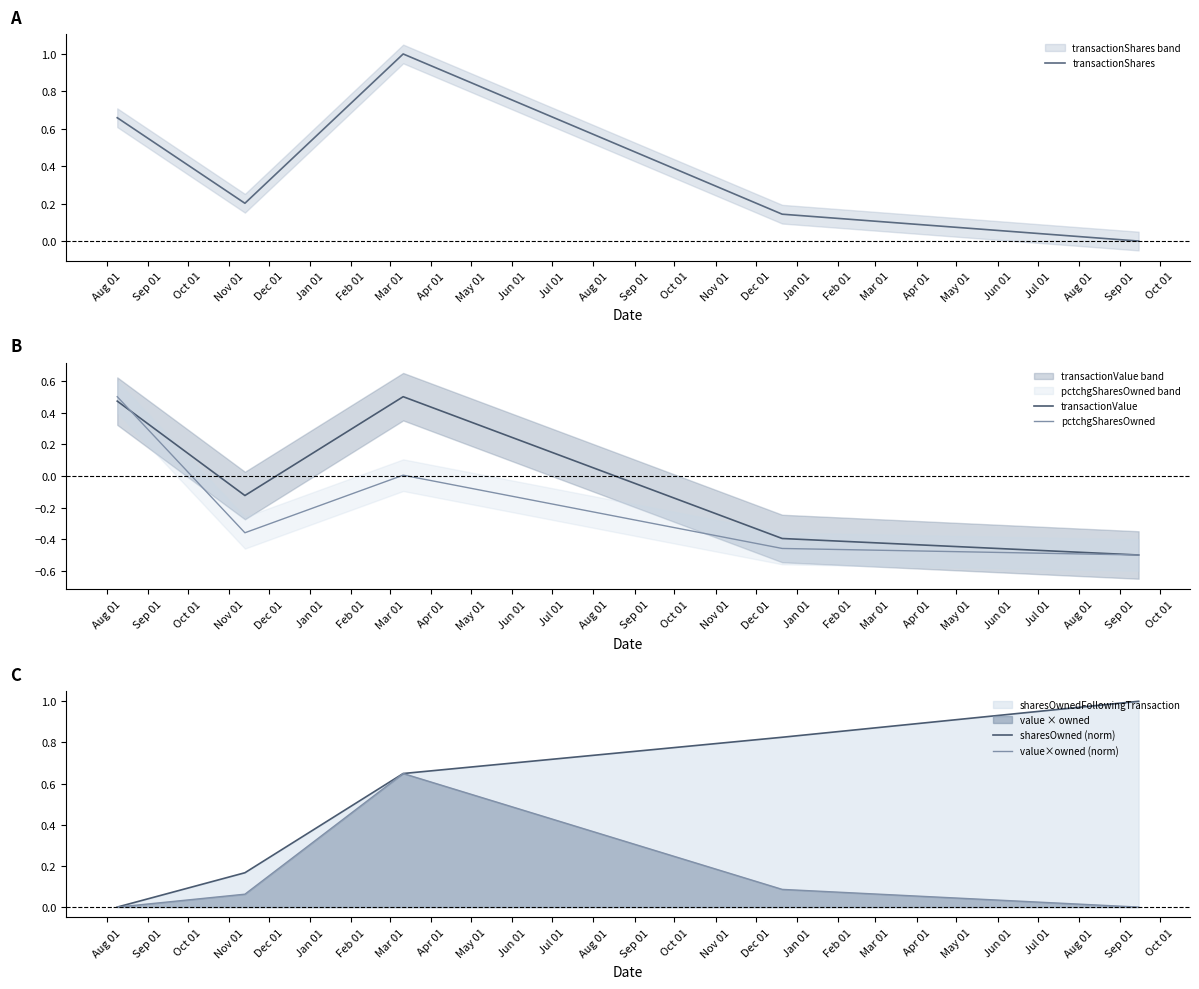

How many values in the pctchgSharesOwned series are below 0?

3